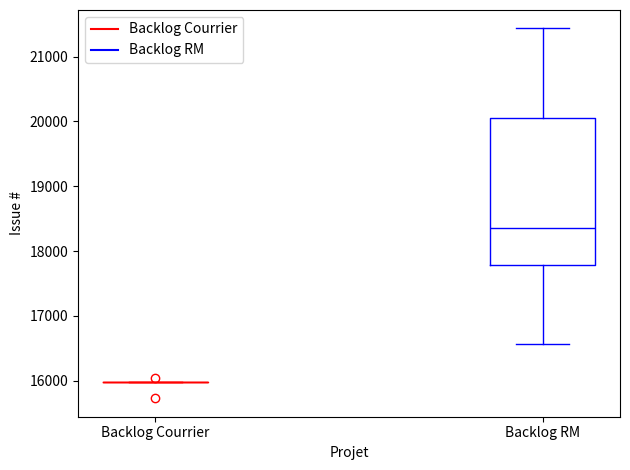

Reading left to right, read every box against the y-axis: the position of its median line, the range the box covers, and the ends of its whiskers. The values are not printed on the chart, so give them approximately, as read against the axis.

Backlog Courrier: box collapsed to a line at 16000, whiskers 16000 to 16000
Backlog RM: median 18400, box 17800 to 20100, whiskers 16600 to 21400